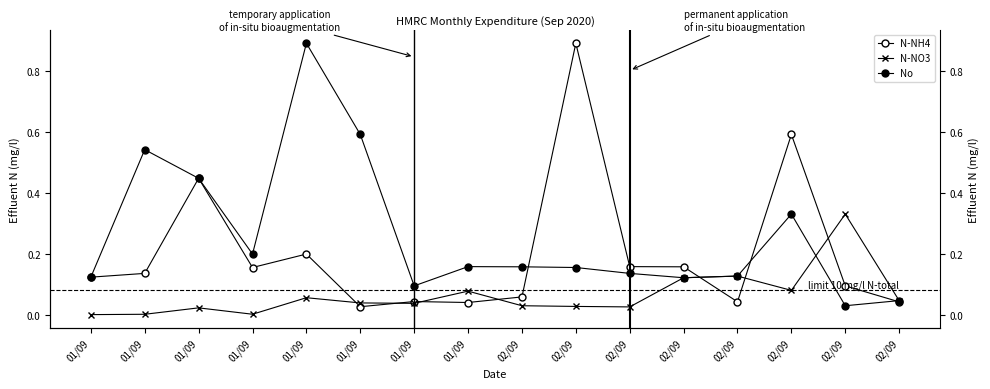

Which category has the lowest value in the N-NH4 series?

01/09